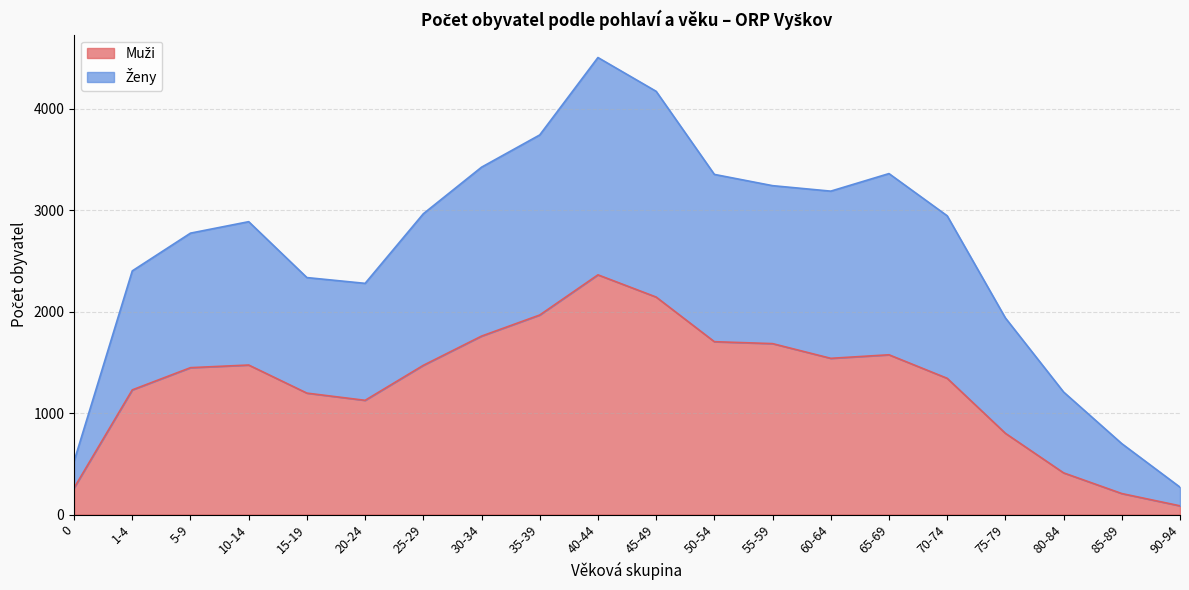

True or false: Muži and Ženy cross at least once.

False